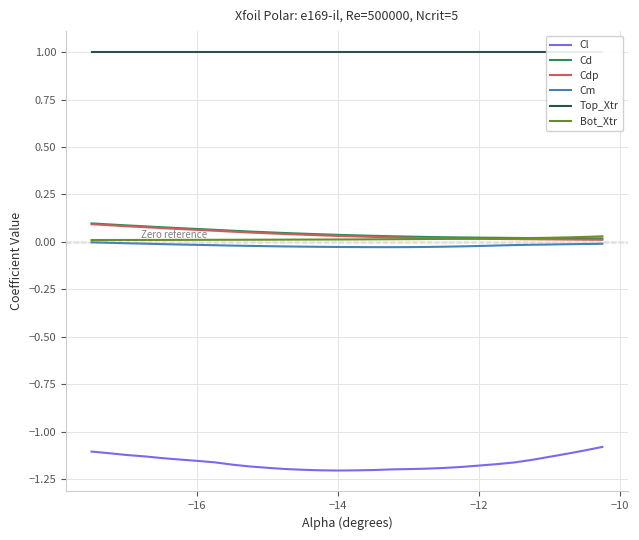

Reading right to left, what are all the values shown in this chart?

Cl: -1.1	-1.1	-1.1	-1.1	-1.1	-1.2	-1.2	-1.2	-1.2	-1.2	-1.2	-1.2	-1.2	-1.2	-1.2	-1.2	-1.2	-1.2	-1.2	-1.2	-1.2	-1.2	-1.2	-1.2	-1.1	-1.1	-1.1	-1.1	-1.1	-1.1
Cd: 0.0	0.0	0.0	0.0	0.0	0.0	0.0	0.0	0.0	0.0	0.0	0.0	0.0	0.0	0.0	0.0	0.0	0.0	0.0	0.1	0.1	0.1	0.1	0.1	0.1	0.1	0.1	0.1	0.1	0.1
Cdp: 0.0	0.0	0.0	0.0	0.0	0.0	0.0	0.0	0.0	0.0	0.0	0.0	0.0	0.0	0.0	0.0	0.0	0.0	0.0	0.0	0.0	0.1	0.1	0.1	0.1	0.1	0.1	0.1	0.1	0.1
Cm: -0.0	-0.0	-0.0	-0.0	-0.0	-0.0	-0.0	-0.0	-0.0	-0.0	-0.0	-0.0	-0.0	-0.0	-0.0	-0.0	-0.0	-0.0	-0.0	-0.0	-0.0	-0.0	-0.0	-0.0	-0.0	-0.0	-0.0	-0.0	-0.0	-0.0
Top_Xtr: 1.0	1.0	1.0	1.0	1.0	1.0	1.0	1.0	1.0	1.0	1.0	1.0	1.0	1.0	1.0	1.0	1.0	1.0	1.0	1.0	1.0	1.0	1.0	1.0	1.0	1.0	1.0	1.0	1.0	1.0
Bot_Xtr: 0.0	0.0	0.0	0.0	0.0	0.0	0.0	0.0	0.0	0.0	0.0	0.0	0.0	0.0	0.0	0.0	0.0	0.0	0.0	0.0	0.0	0.0	0.0	0.0	0.0	0.0	0.0	0.0	0.0	0.0